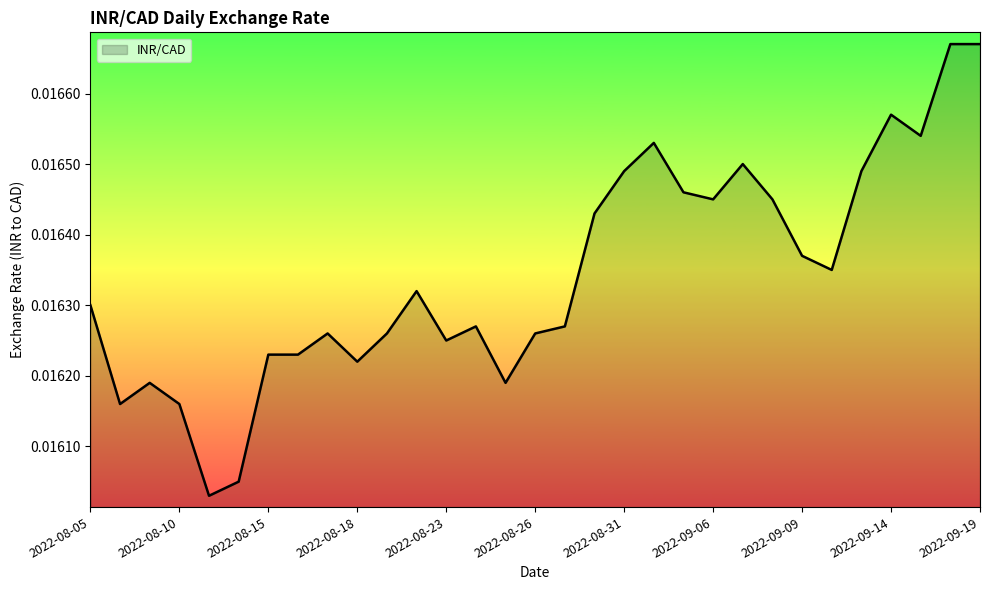

Does the chart have visible grid lines?

No